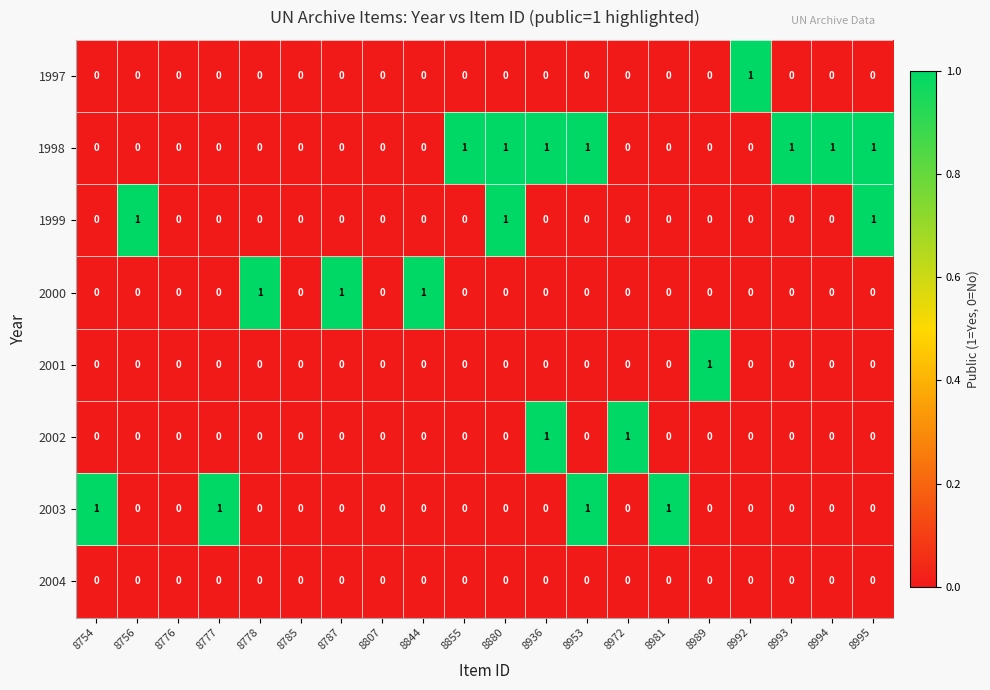

The 2001 series shows 0 at 8993. True or false?

True